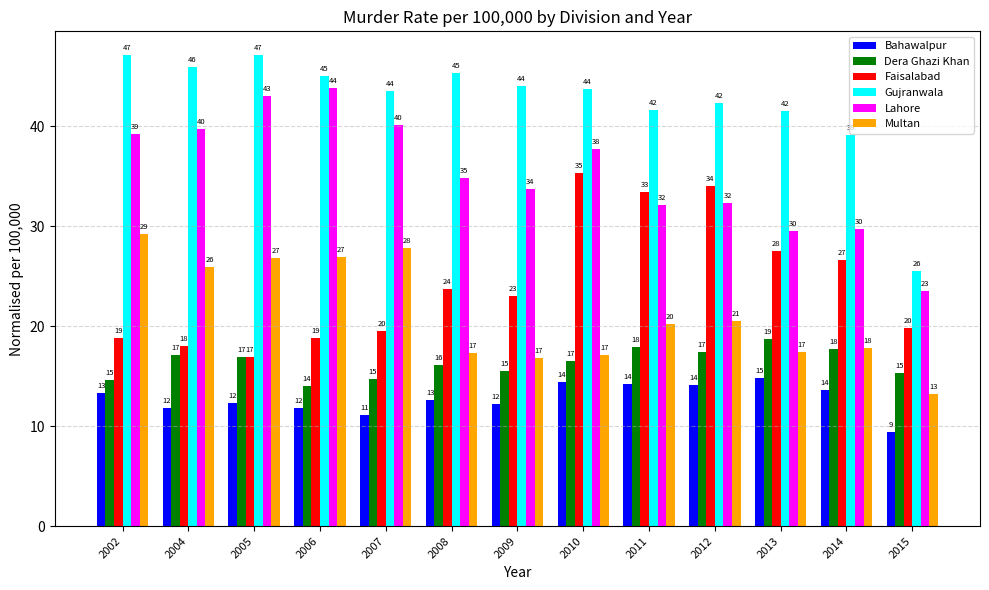

What is the minimum value shown in the chart?

9.5